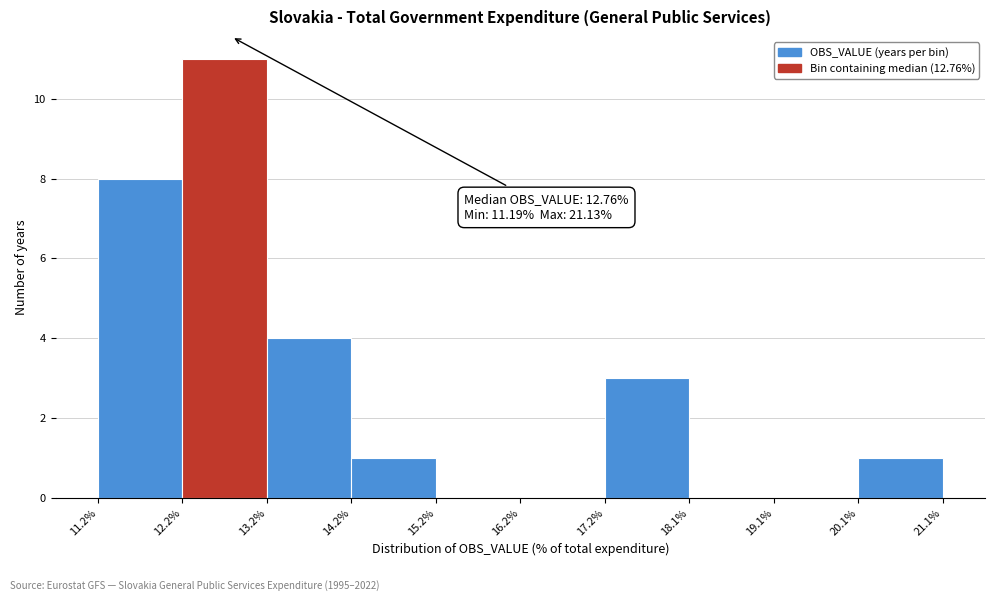

Over which range of the x-axis is the bar tallest?

12.2% to 13.2%